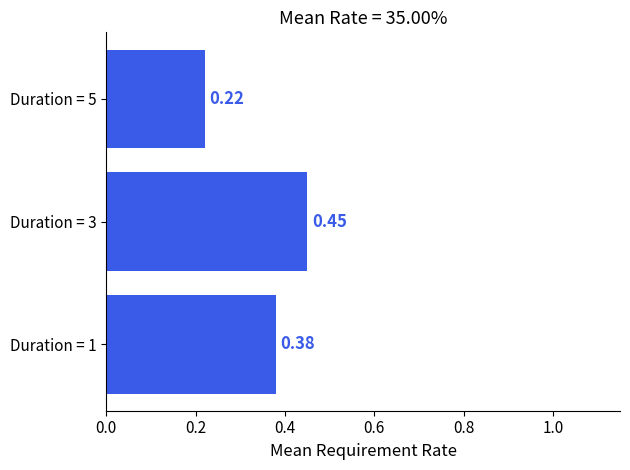

What is the sum of the values at Duration = 3 and Duration = 5?

0.7